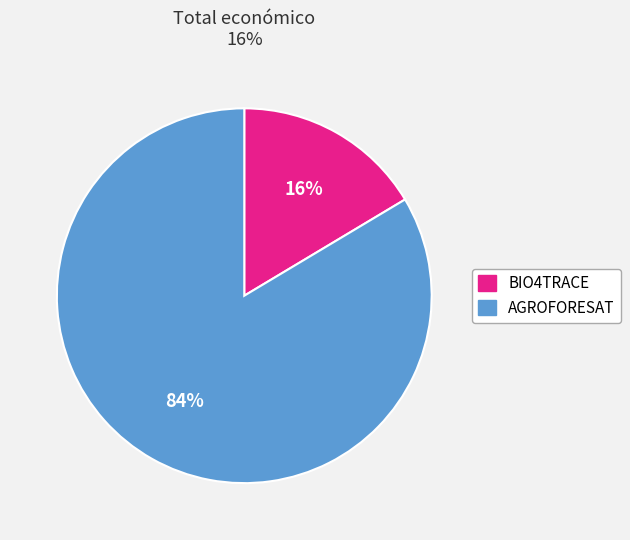

To the nearest percent, what portion does BIO4TRACE represent?

16%